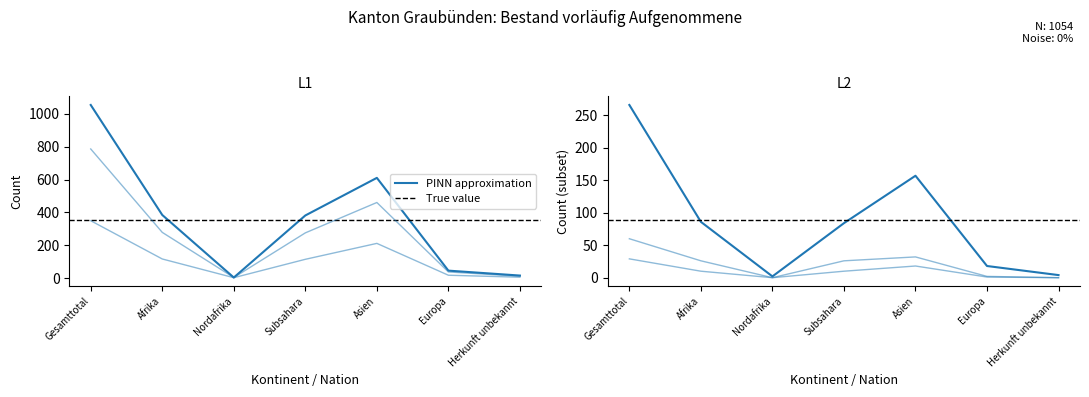

What is the label of the 1st point from the right?

Herkunft unbekannt